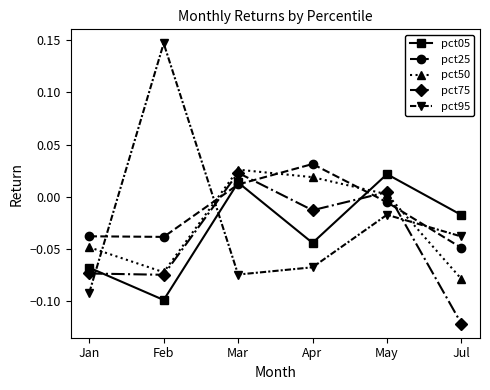

At which label does pct75 reach its minimum?

Jul